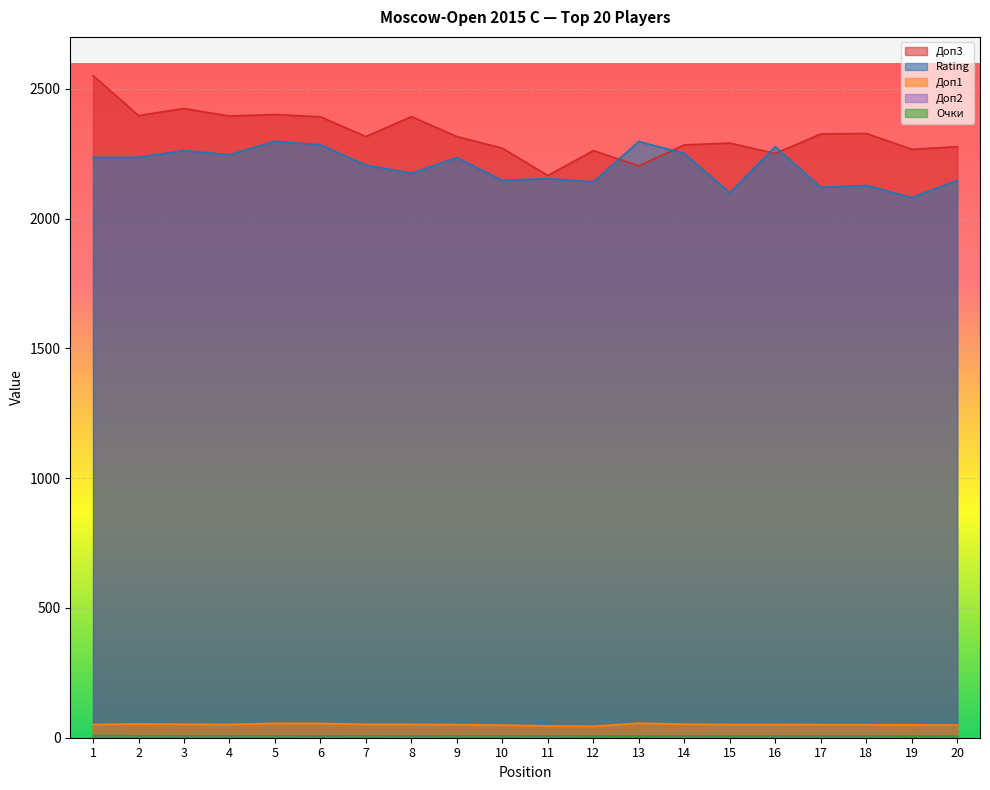

How many series are shown in this chart?

5